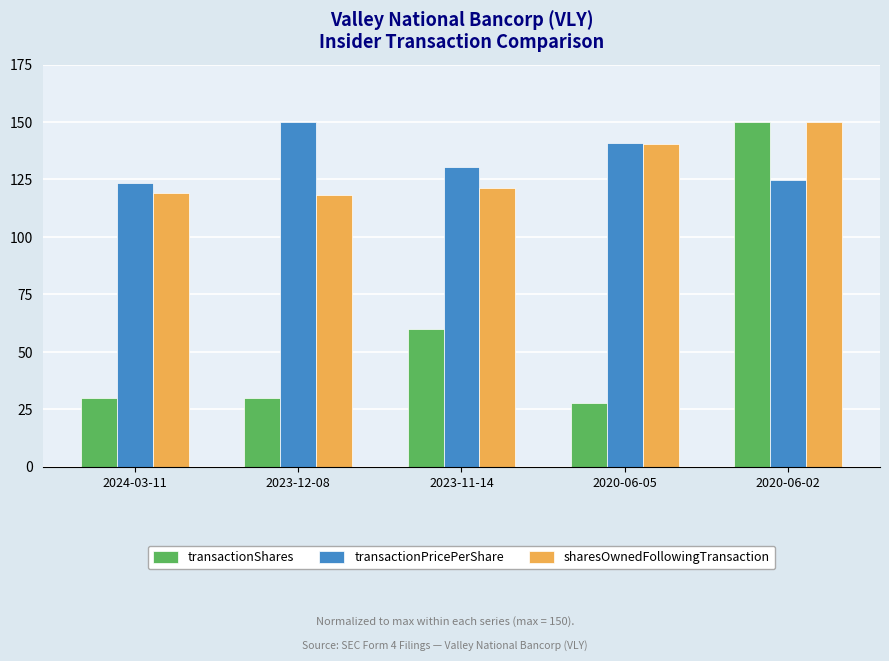

What is the difference between the highest and lowest values at 2020-06-02?

25.2